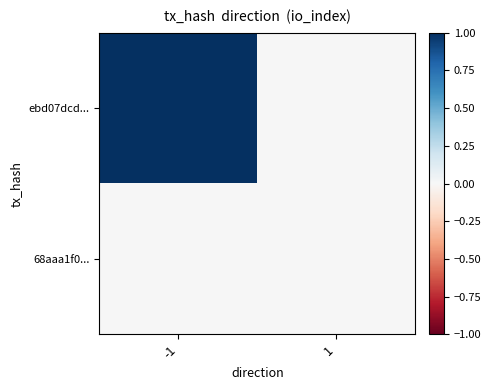

Reading right to left, list all the values displayed in this chart.

ebd07dcd...: 1=0	-1=1
68aaa1f0...: 1=0	-1=0